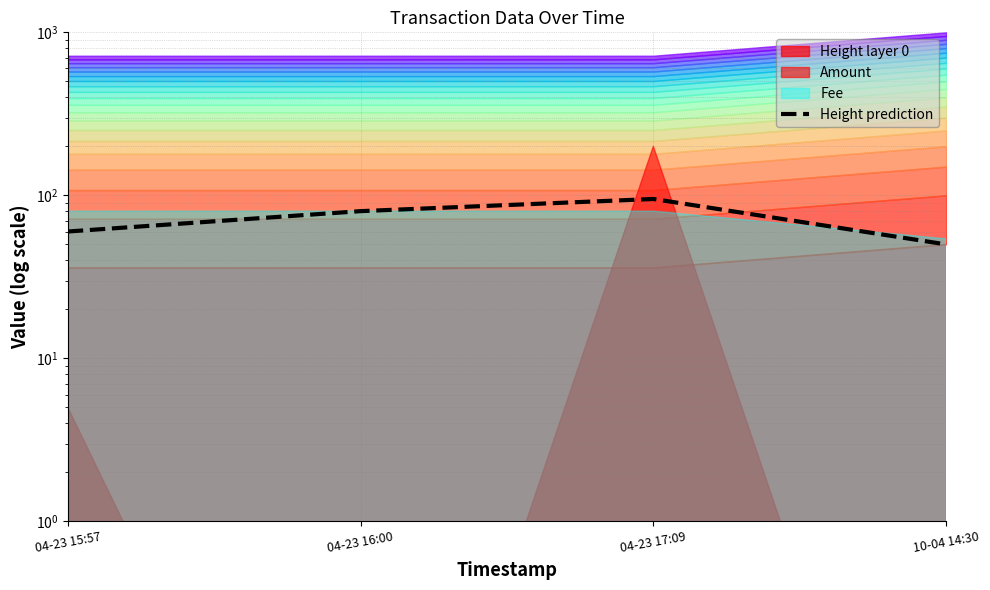

Does the chart have visible grid lines?

Yes